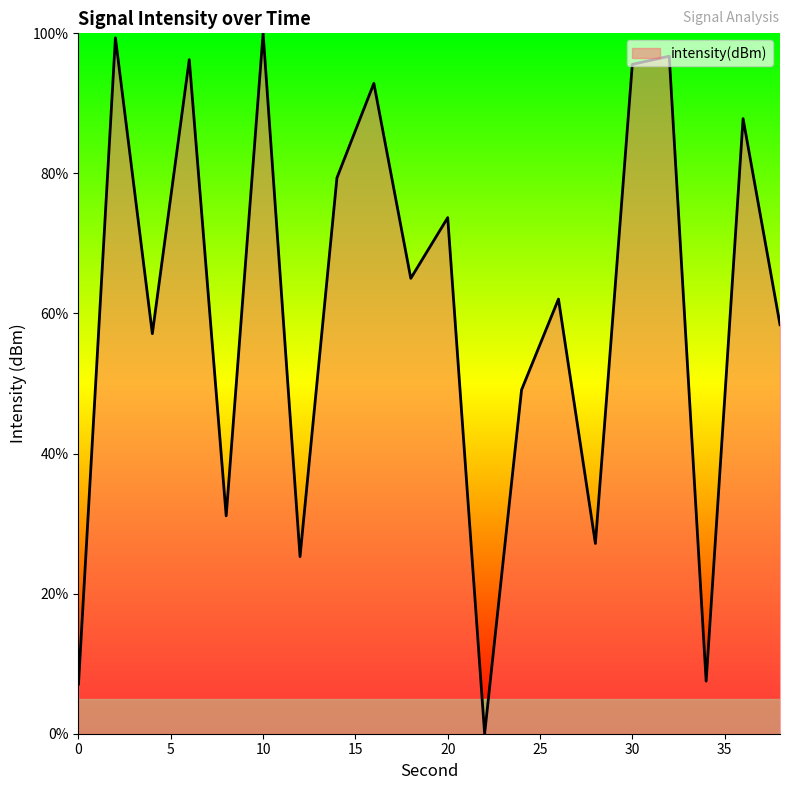

How many categories are shown in the chart?

20